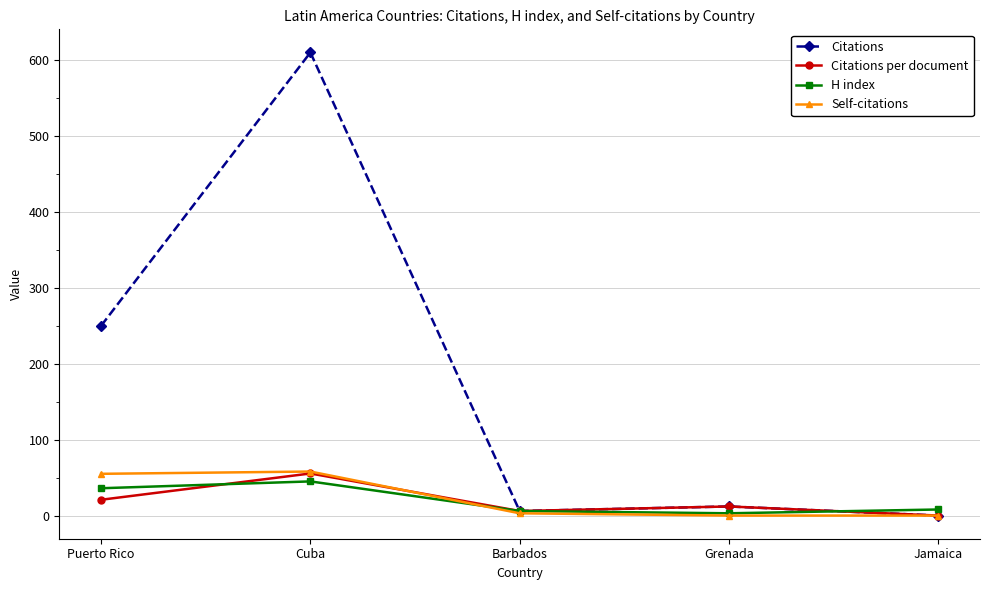

How many data points in Citations per document are less than 12?

2